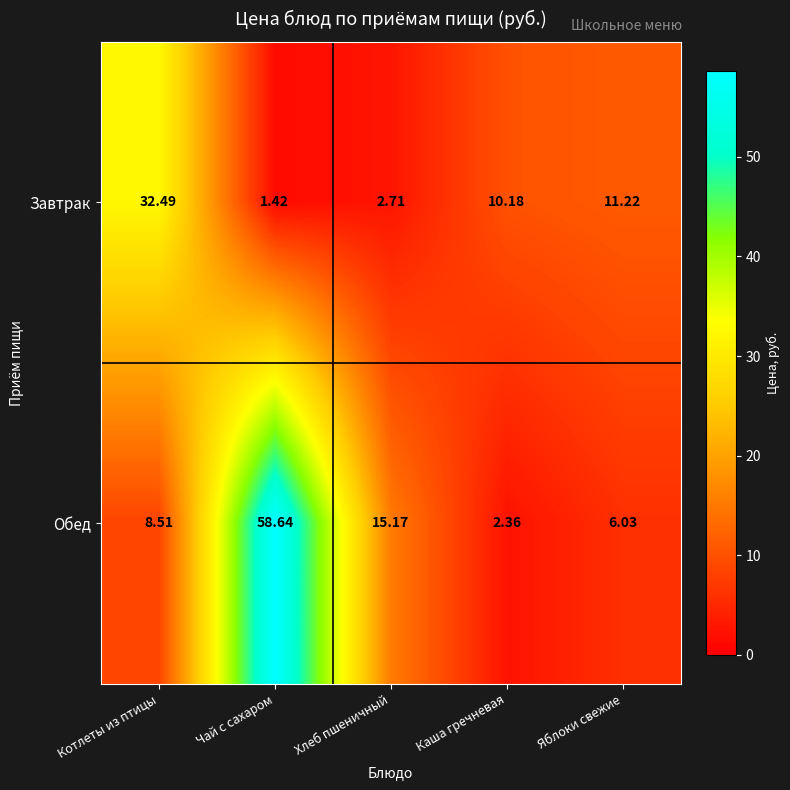

Which series has the largest total across all categories?

Обед